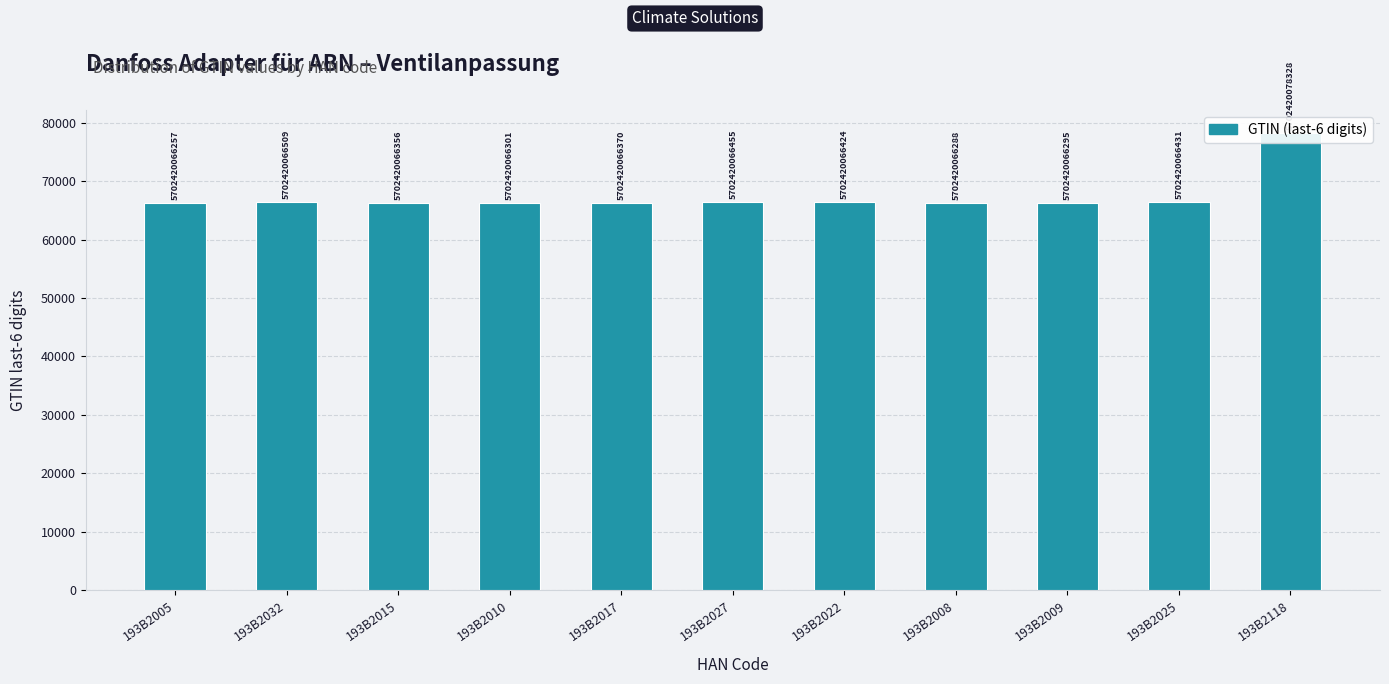

What is the difference between the values at 193B2118 and 193B2005?

12071